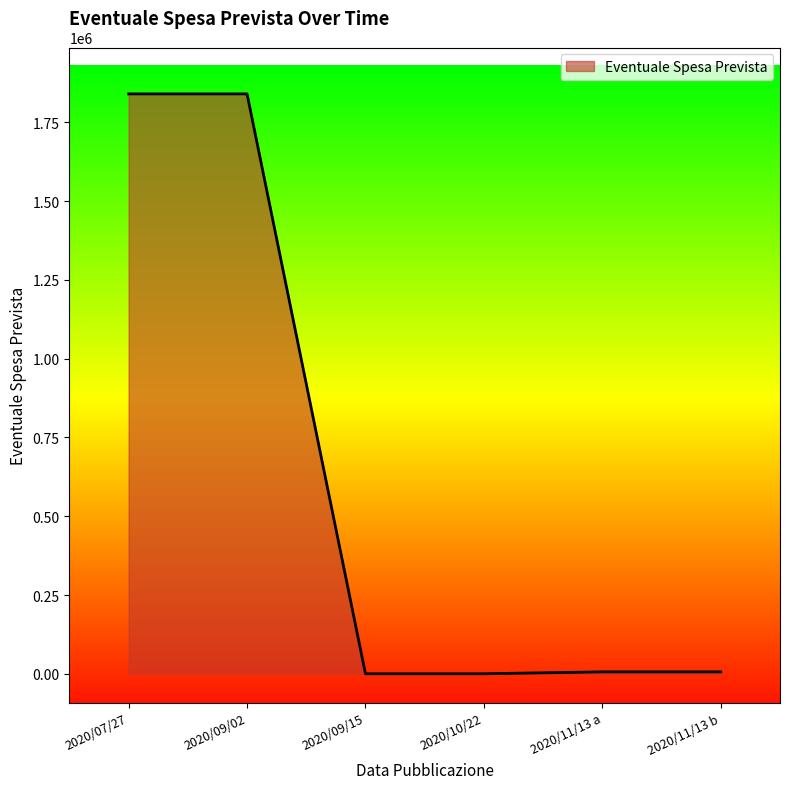

What is the sum of the values at 2020/09/02 and 2020/10/22?

1840527